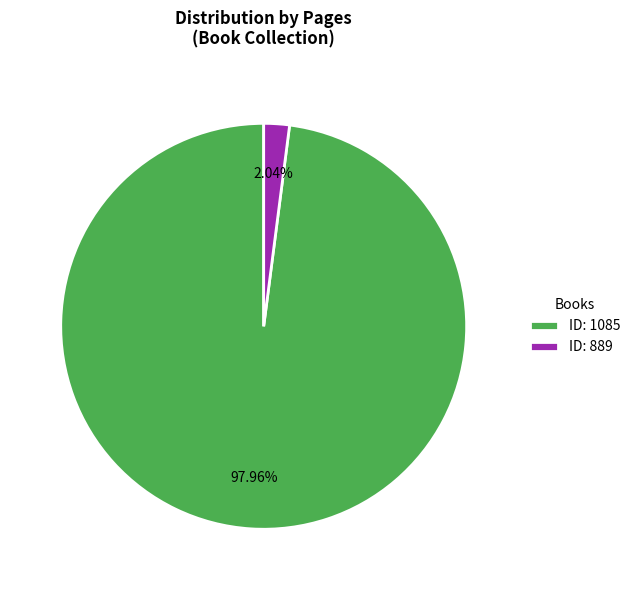

Which slice represents more than half of the pie?

ID: 1085